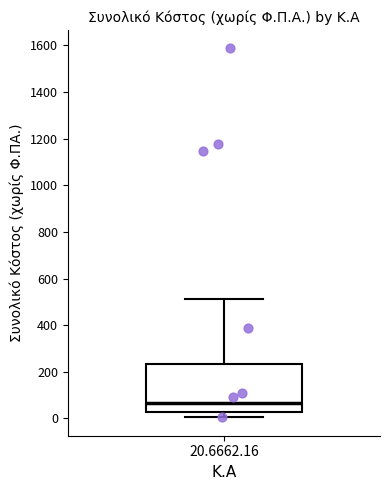

Where does the median line of the box for 20.6662.16 sit on the y-axis? The values are not printed on the chart, so give them approximately, as read against the axis.

60